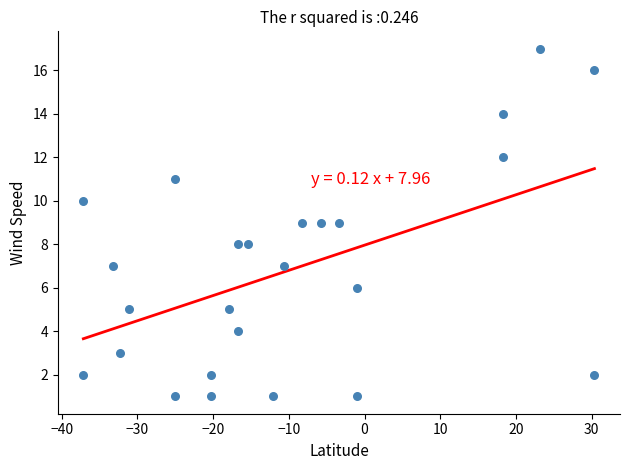

What is the range of Y values (max minus min)?

16